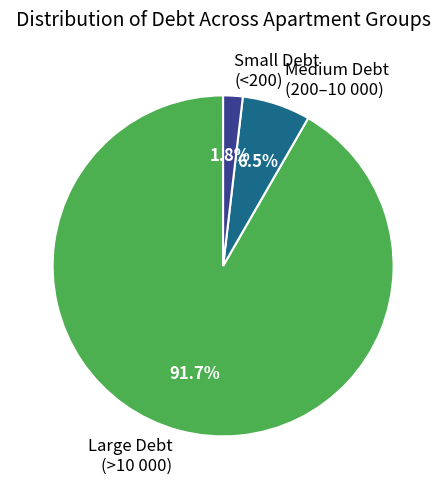

How many segments does this pie chart have?

3